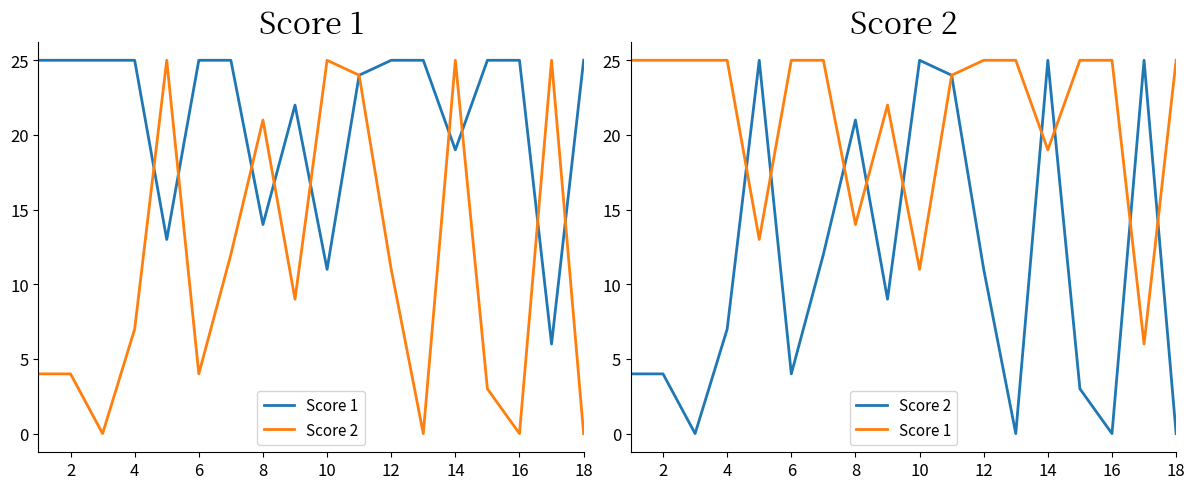

True or false: Score 2 and Score 1 intersect in this chart.

True